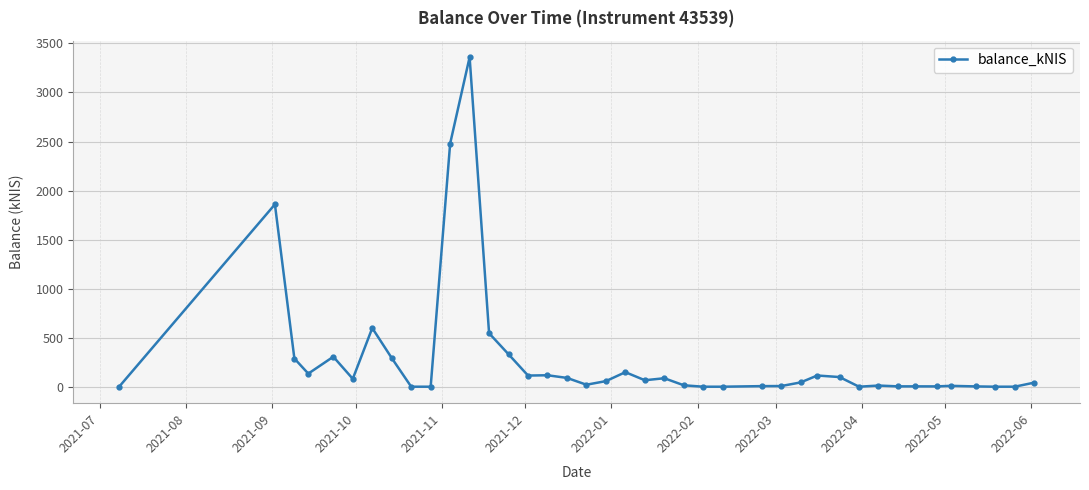

What is the greatest value displayed?

3360.2